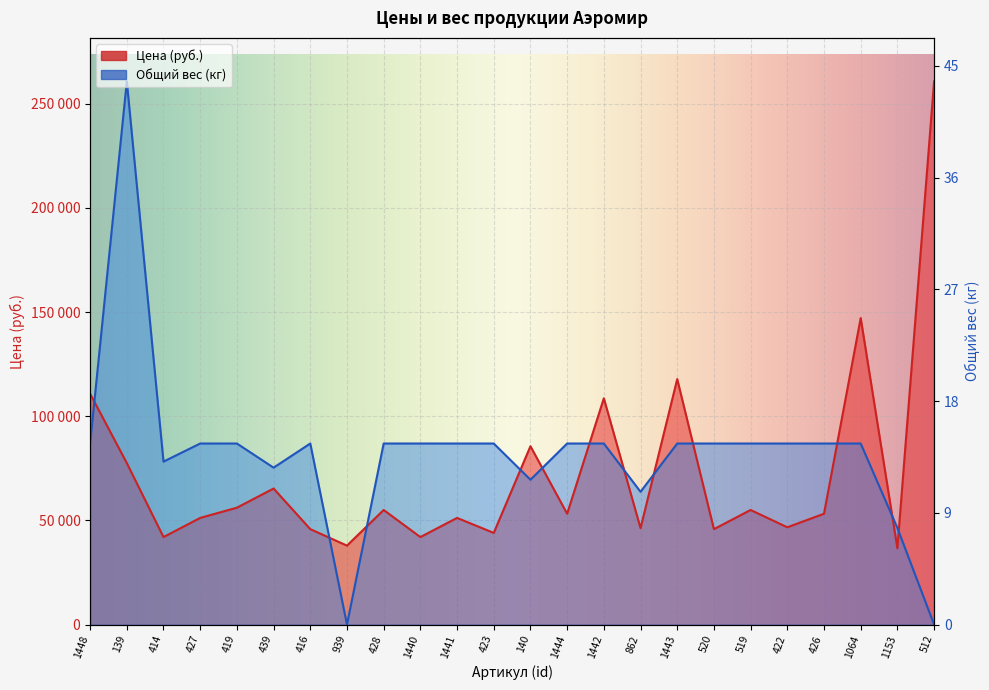

How many data points in Цена are less than 53200?

11